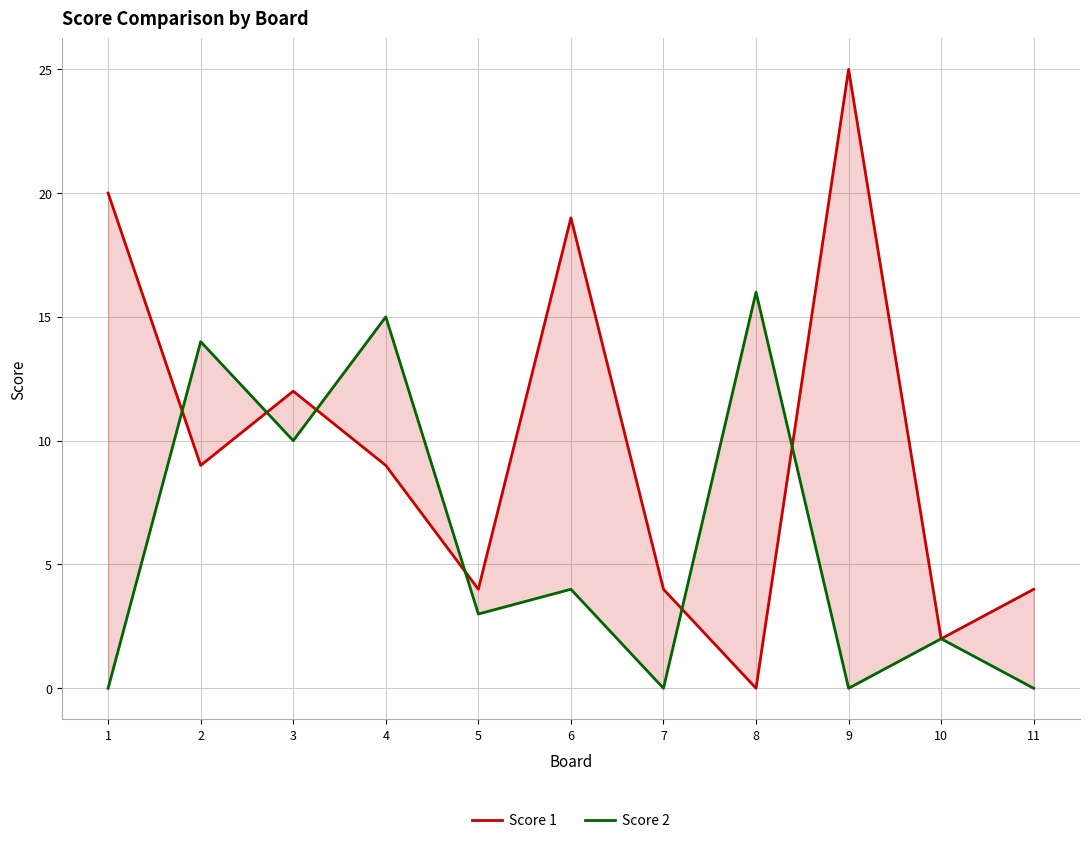

Reading right to left, extract all data points from this chart.

Score 1: 11=4	10=2	9=25	8=0	7=4	6=19	5=4	4=9	3=12	2=9	1=20
Score 2: 11=0	10=2	9=0	8=16	7=0	6=4	5=3	4=15	3=10	2=14	1=0